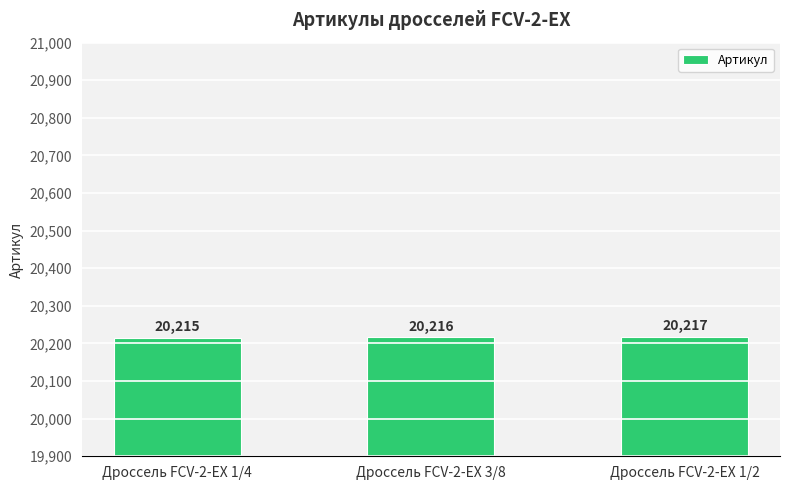

The chart shows a value of 13837 at Дроссель FCV-2-EX 3/8. True or false?

False